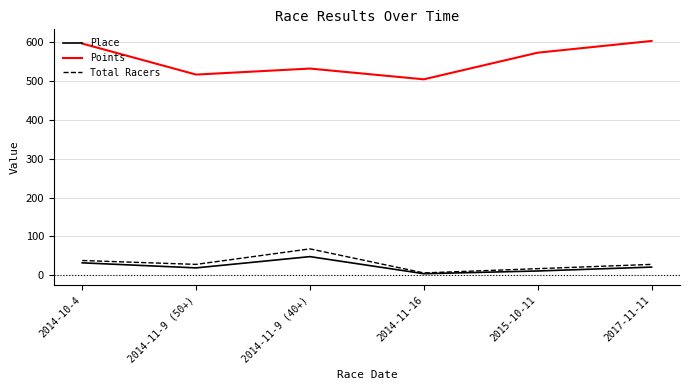

What is the minimum value shown in the chart?

4.0